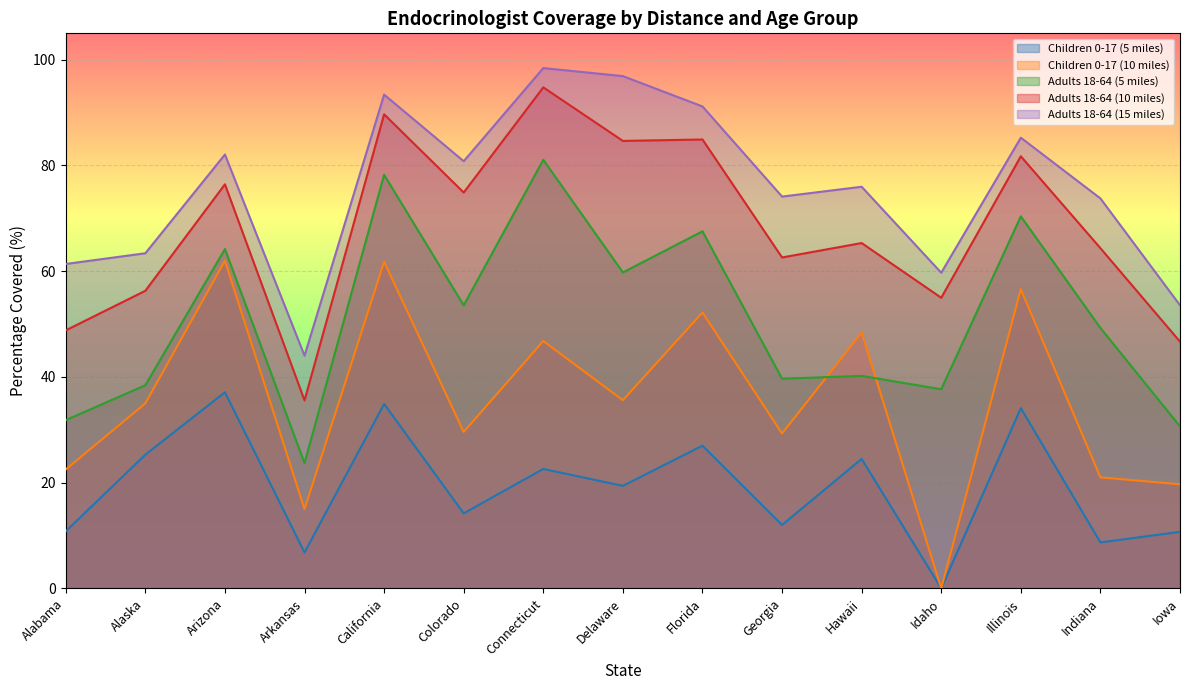

Reading right to left, transcribe all the data shown in this chart.

Children 0-17 (5 miles): Iowa=10.7	Indiana=8.7	Illinois=34.1	Idaho=0.0	Hawaii=24.5	Georgia=12.0	Florida=27.0	Delaware=19.4	Connecticut=22.6	Colorado=14.2	California=34.9	Arkansas=6.8	Arizona=37.1	Alaska=25.3	Alabama=10.8
Children 0-17 (10 miles): Iowa=19.7	Indiana=21.0	Illinois=56.6	Idaho=0.0	Hawaii=48.4	Georgia=29.3	Florida=52.2	Delaware=35.6	Connecticut=46.8	Colorado=29.6	California=61.8	Arkansas=15.0	Arizona=62.0	Alaska=35.0	Alabama=22.5
Adults 18-64 (5 miles): Iowa=30.6	Indiana=49.3	Illinois=70.4	Idaho=37.7	Hawaii=40.2	Georgia=39.7	Florida=67.5	Delaware=59.8	Connecticut=81.1	Colorado=53.5	California=78.2	Arkansas=23.7	Arizona=64.2	Alaska=38.4	Alabama=31.8
Adults 18-64 (10 miles): Iowa=46.7	Indiana=64.4	Illinois=81.7	Idaho=55.0	Hawaii=65.3	Georgia=62.6	Florida=84.9	Delaware=84.7	Connecticut=94.8	Colorado=74.9	California=89.7	Arkansas=35.6	Arizona=76.4	Alaska=56.3	Alabama=48.8
Adults 18-64 (15 miles): Iowa=53.6	Indiana=73.8	Illinois=85.3	Idaho=59.7	Hawaii=76.0	Georgia=74.1	Florida=91.2	Delaware=96.9	Connecticut=98.4	Colorado=80.8	California=93.4	Arkansas=44.0	Arizona=82.1	Alaska=63.4	Alabama=61.4